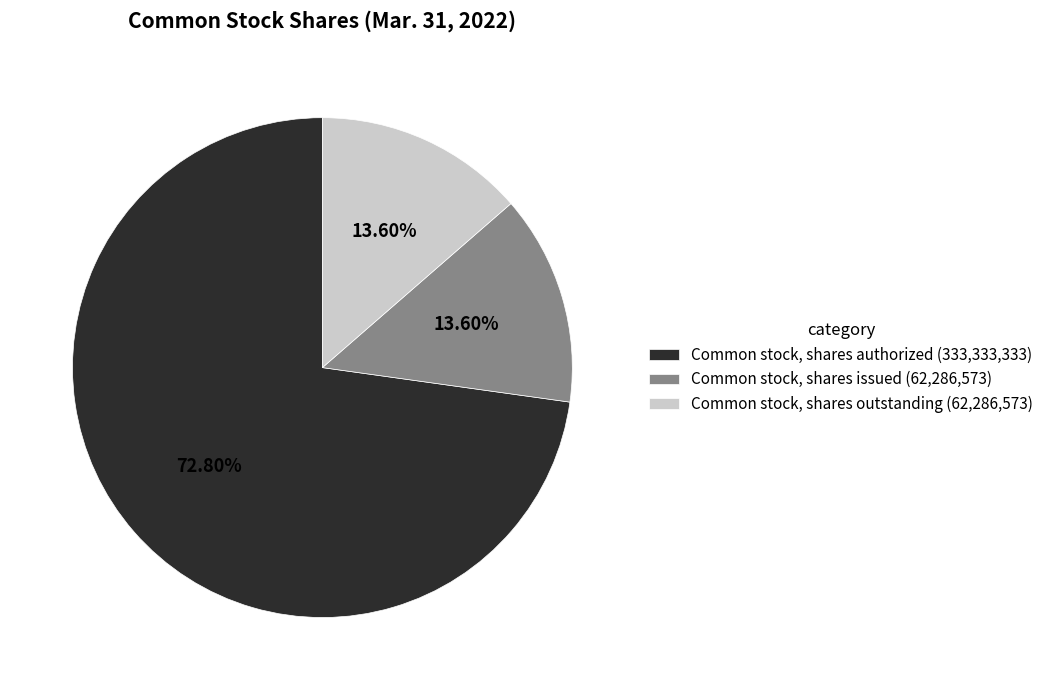

The Common stock, shares outstanding slice represents 14% of the pie. True or false?

True